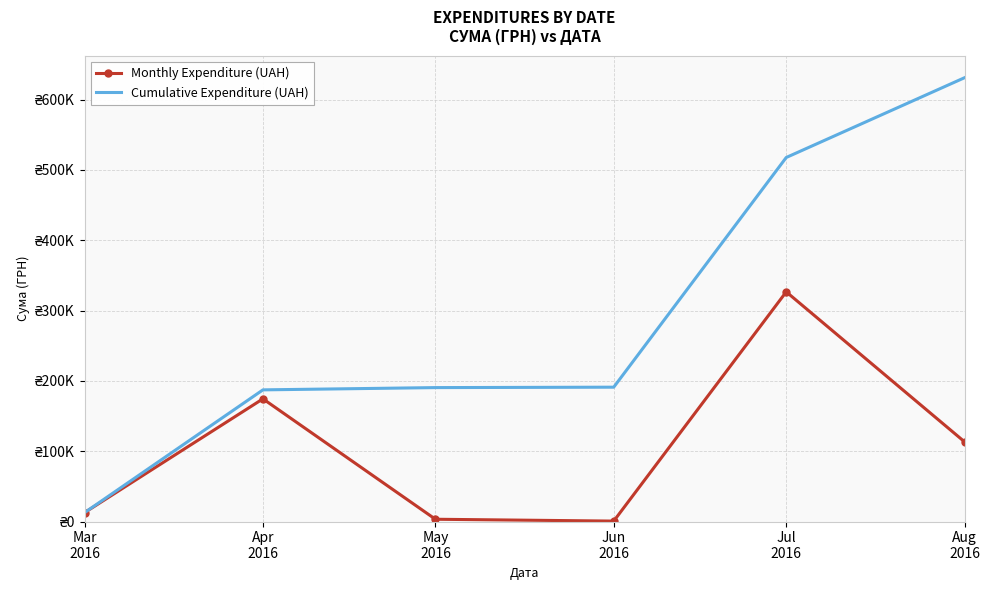

Which category has the lowest value in the Monthly Expenditure (UAH) series?

Jun
2016